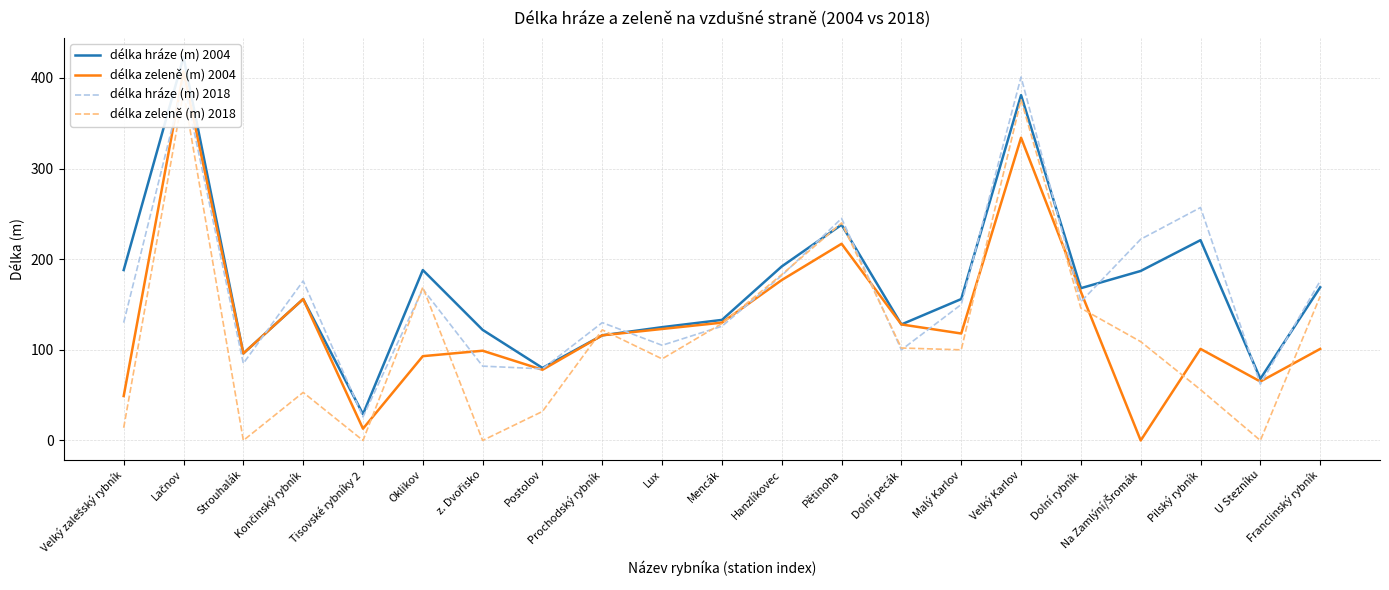

True or false: délka hráze (m) 2018 has more than 0 points higher than both neighbors.

True